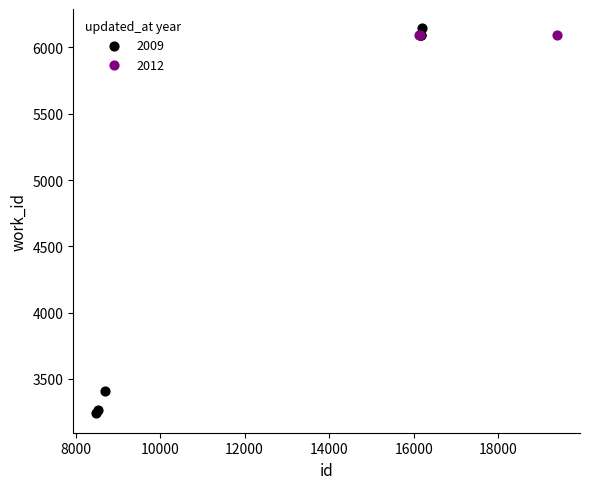

Which series contains the lowest Y value?

2009